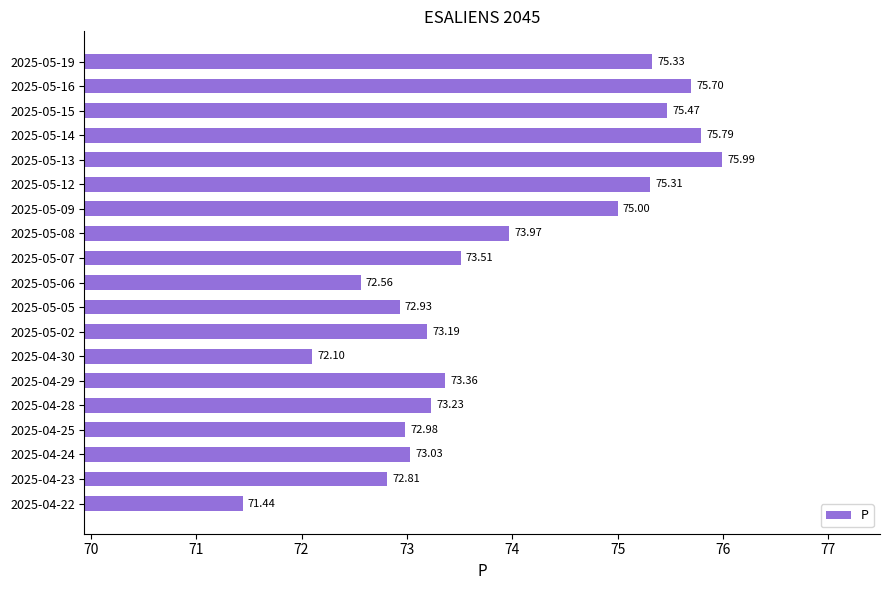

What is the greatest value displayed?

76.0